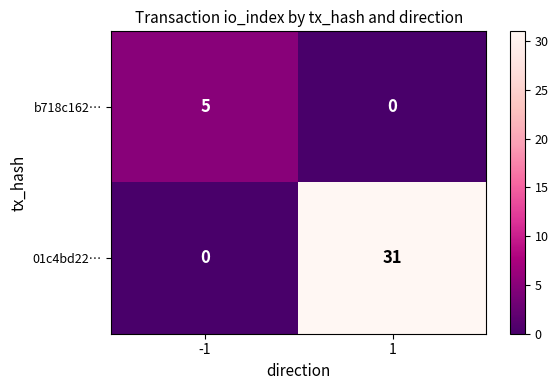

Which series has the largest range (max minus min)?

01c4bd22…